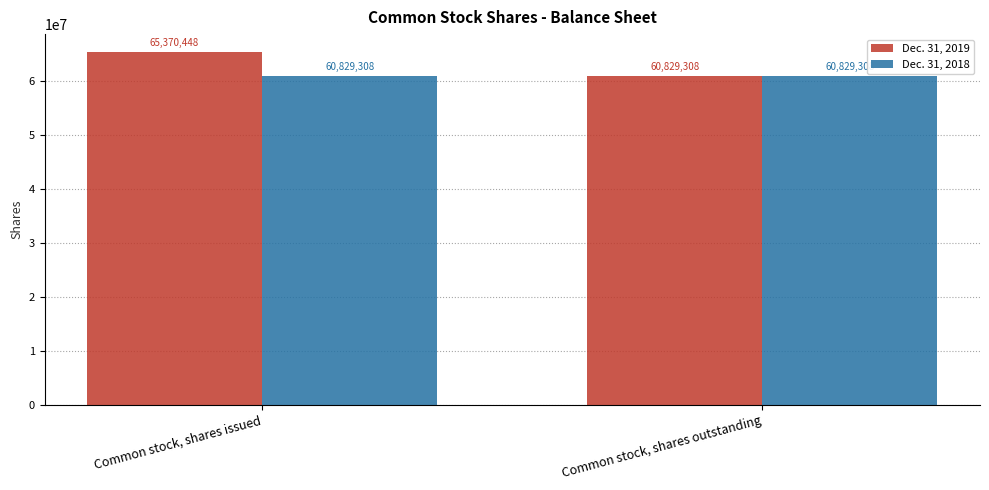

What is the value of the Dec. 31, 2018 bar at the 2nd from the left?

60829308